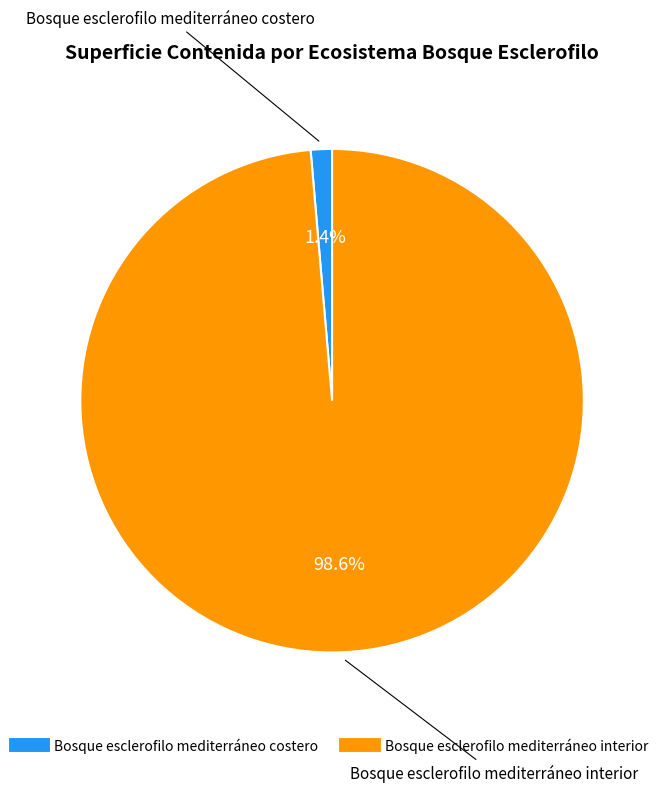

Which has a higher value, Bosque esclerofilo mediterráneo interior or Bosque esclerofilo mediterráneo costero?

Bosque esclerofilo mediterráneo interior